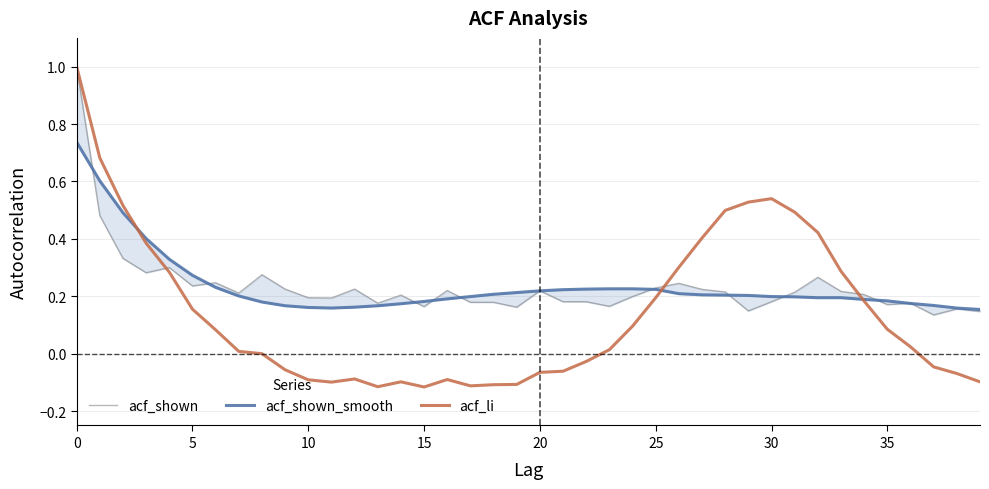

At which label does acf_li reach its minimum?

15